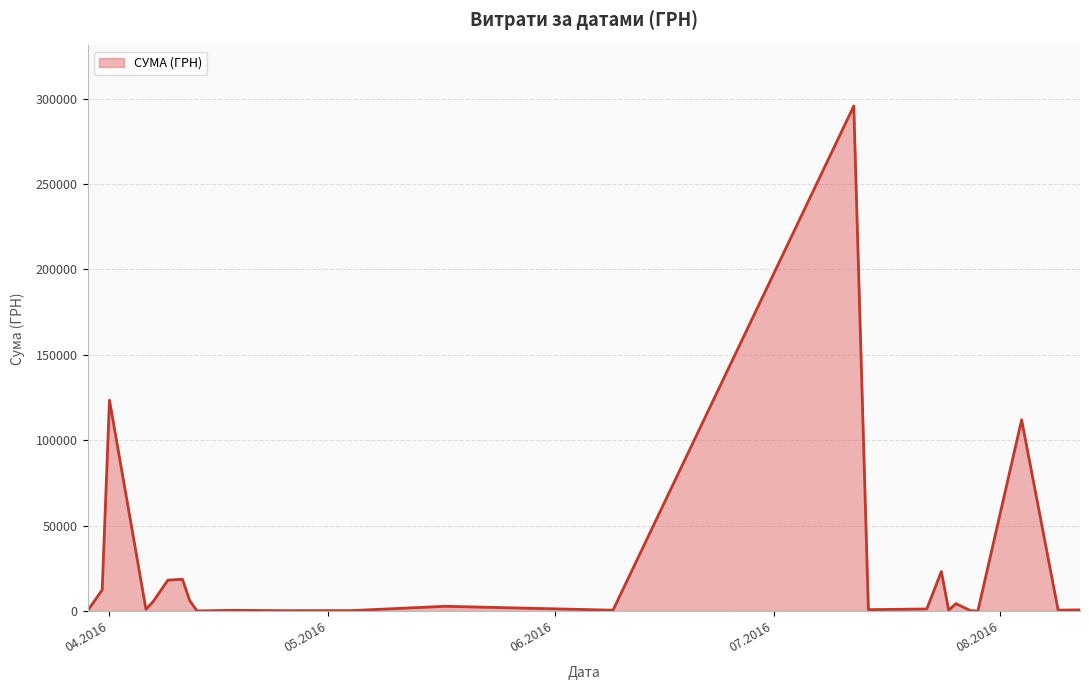

What is the maximum value shown in the chart?

295638.6